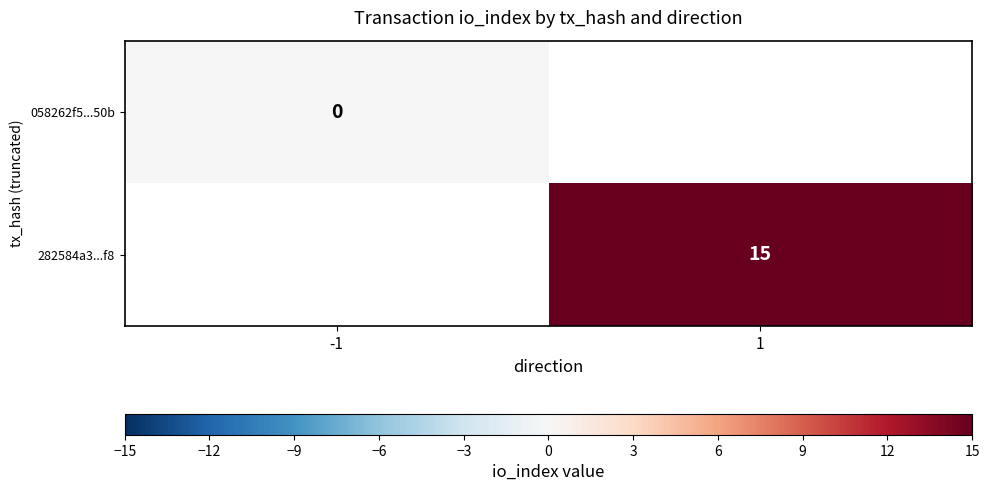

True or false: 282584a3...f8 has a value of 15 at 1.

True